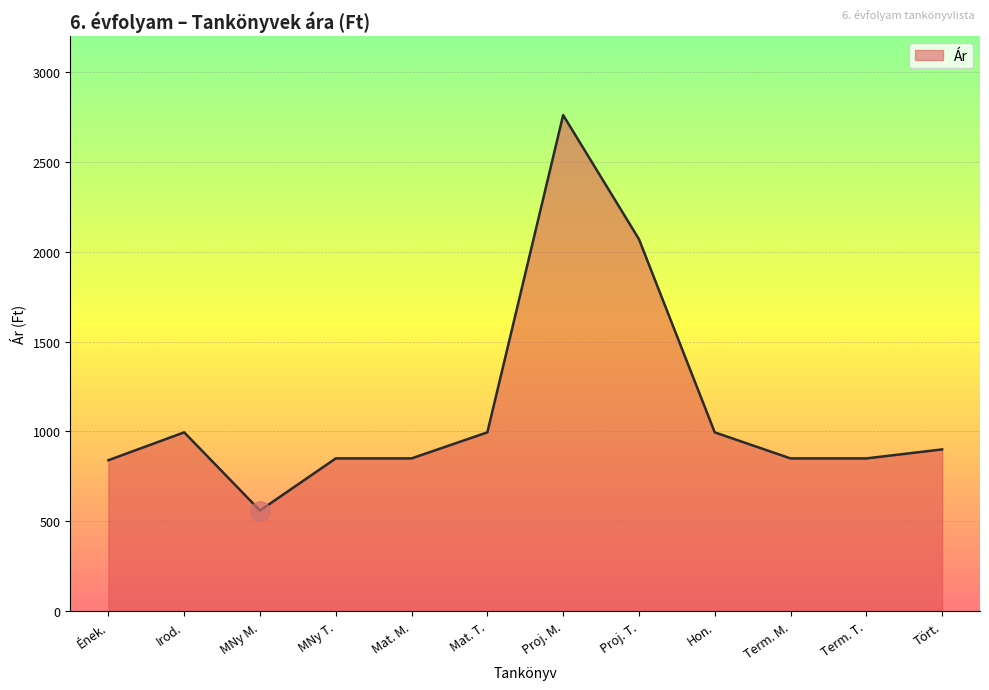

Which category has the highest value across all series?

Proj. M.